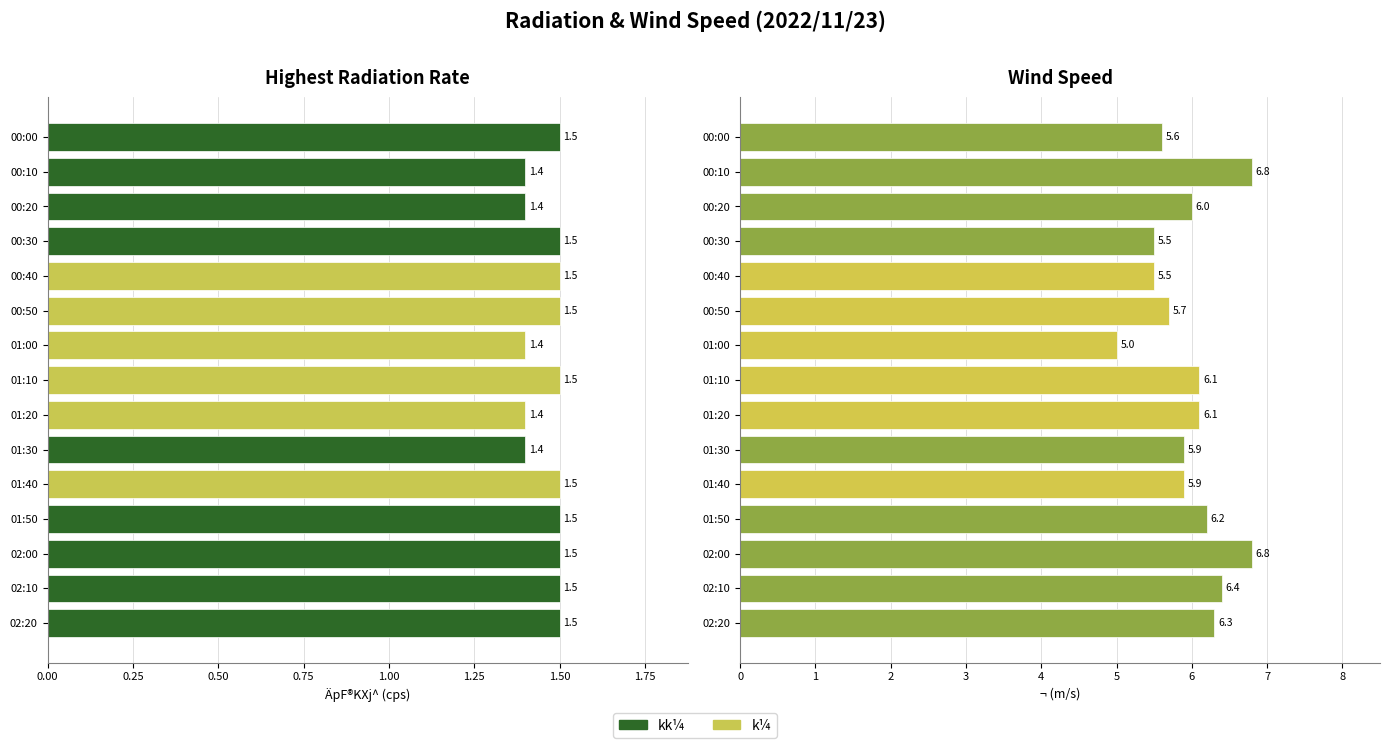

Does the chart contain stacked bars?

No